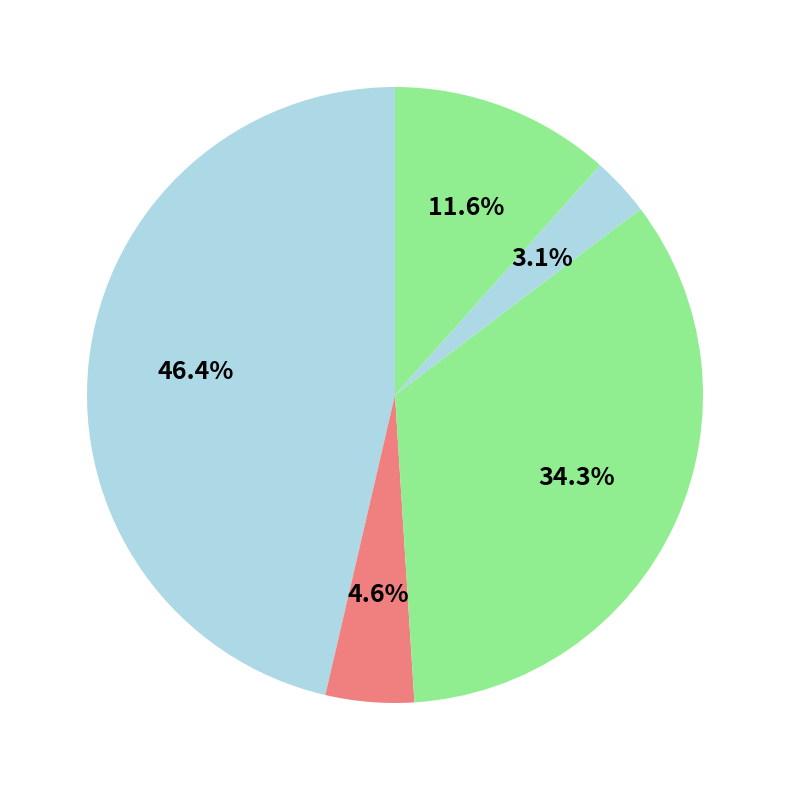

How many segments does this pie chart have?

5